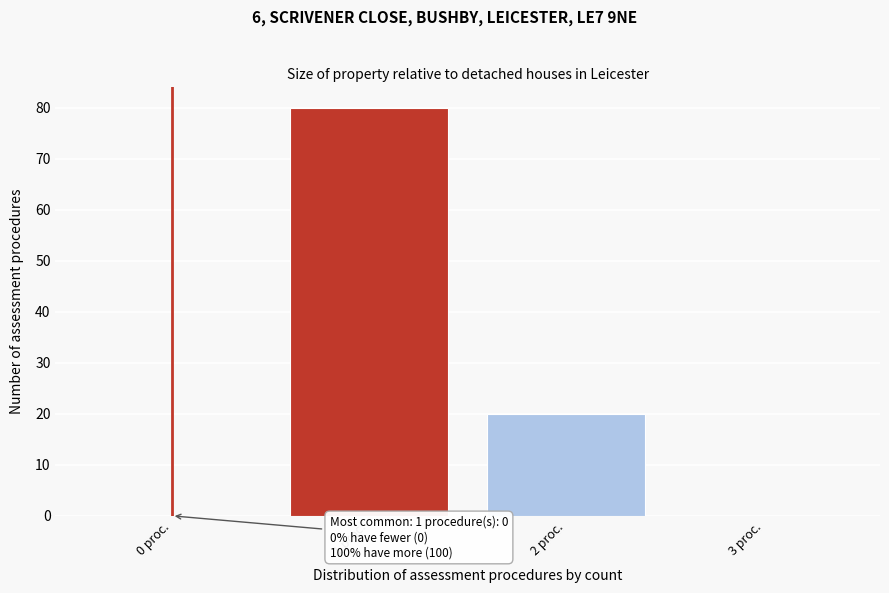

Reading left to right, list all the values displayed in this chart.

0 proc.=0	1 proc.=80	2 proc.=20	3 proc.=0